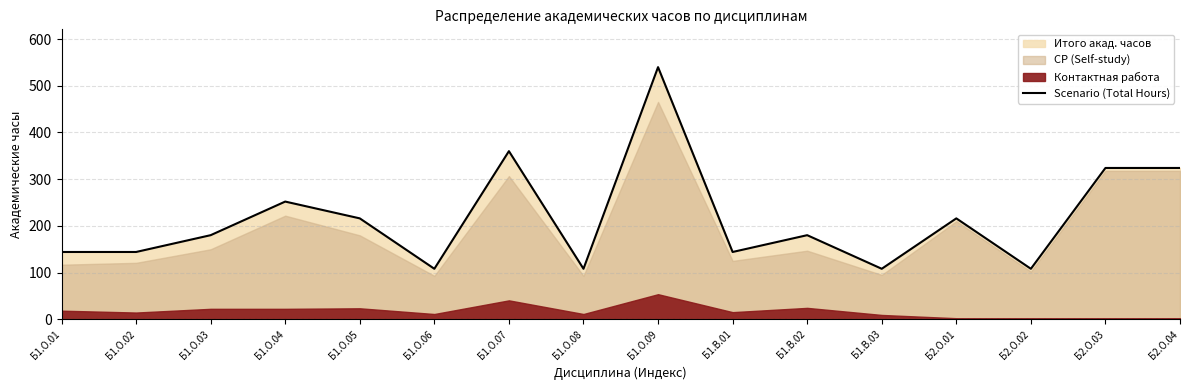

The chart shows a value of 324 at Б2.О.04. True or false?

True